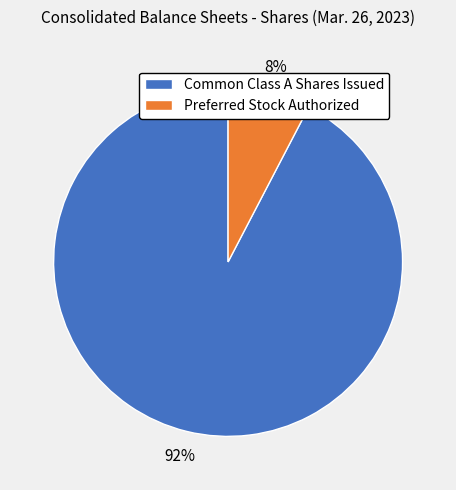

To the nearest percent, what is the average slice percentage?

50%